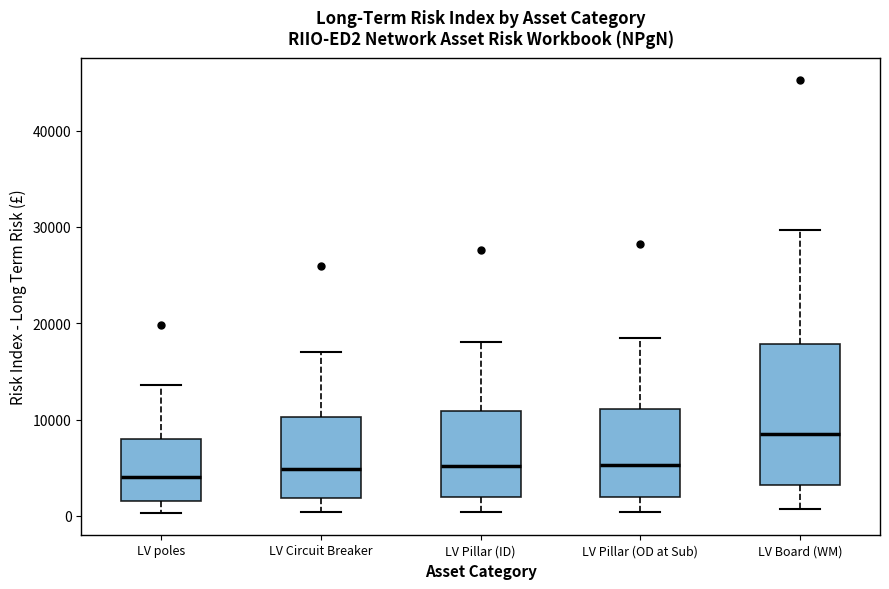

Which box is the tallest, from its lower edge to its upper edge?

LV Board (WM)